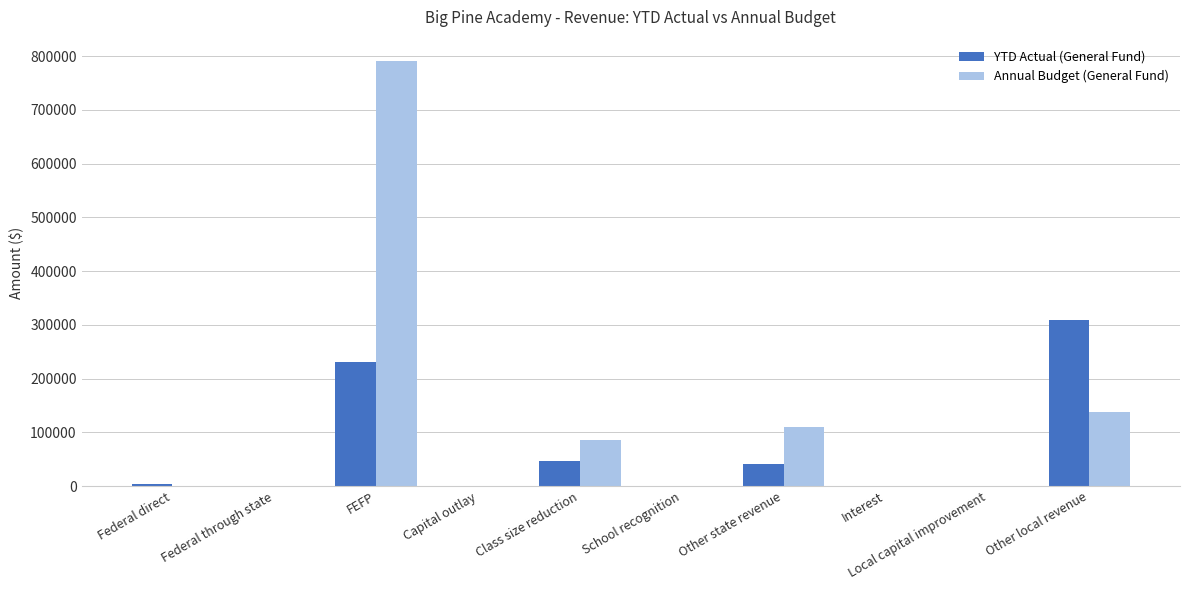

Between Federal direct and Class size reduction, which series saw the biggest shift?

Annual Budget (General Fund)